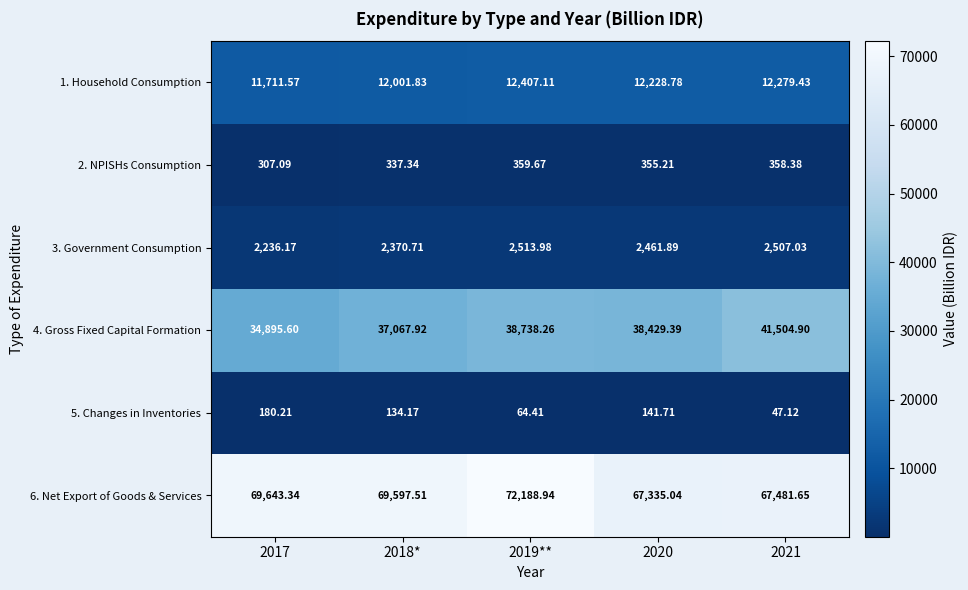

How many series are shown in this chart?

6